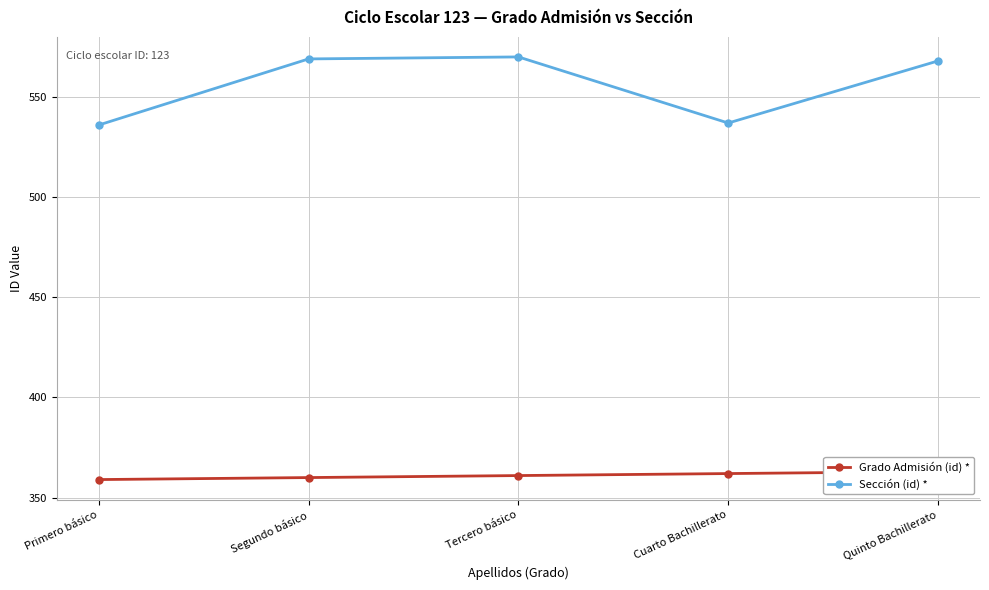

What is the label of the 5th point from the right?

Primero básico